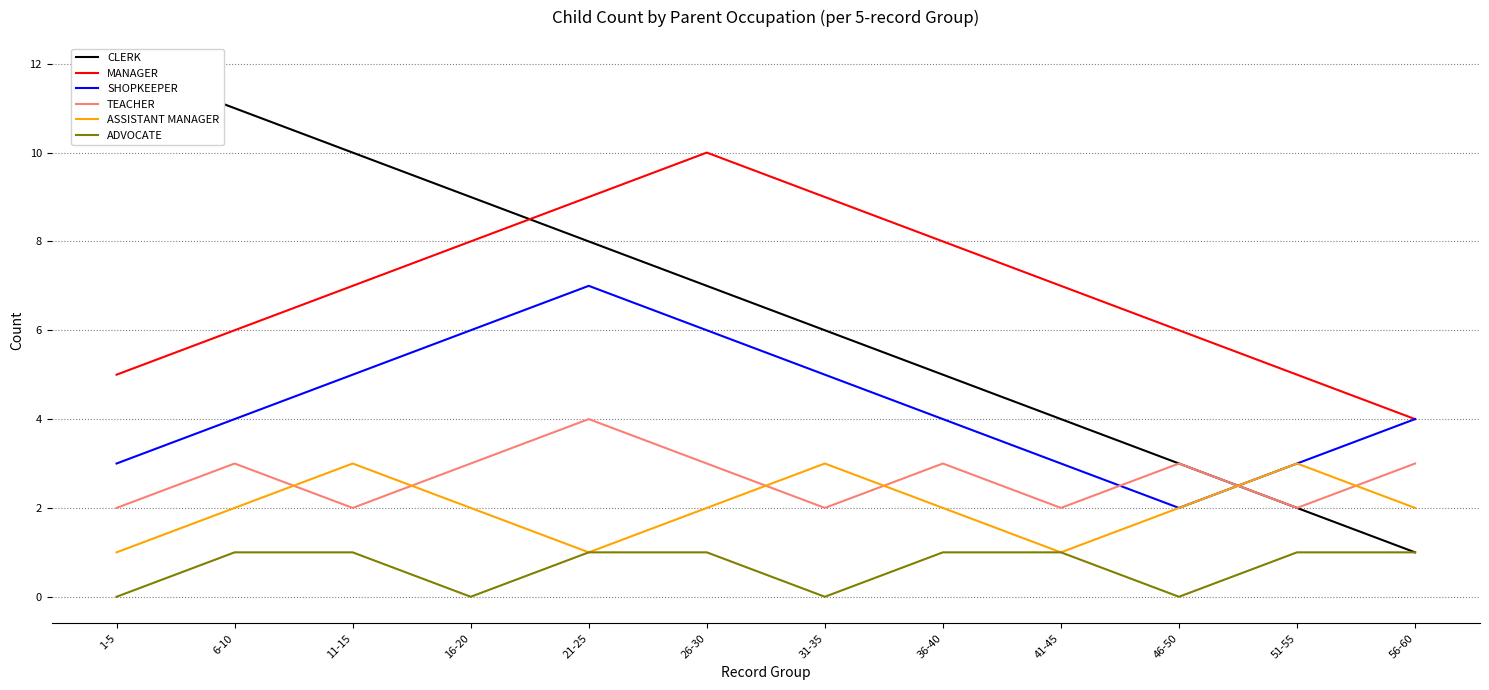

At which category does the chart reach its minimum across all series?

1-5